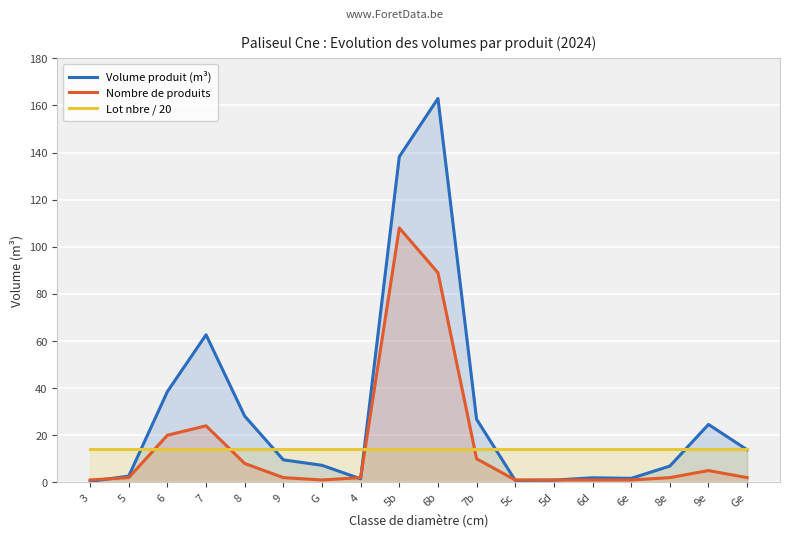

What is the label of the 15th point from the left?

6e